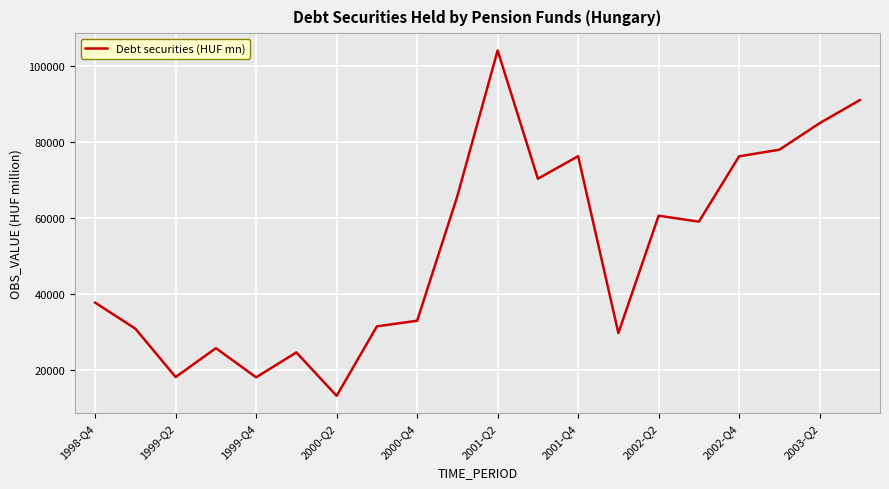

What is the difference between the maximum and minimum values?

90900